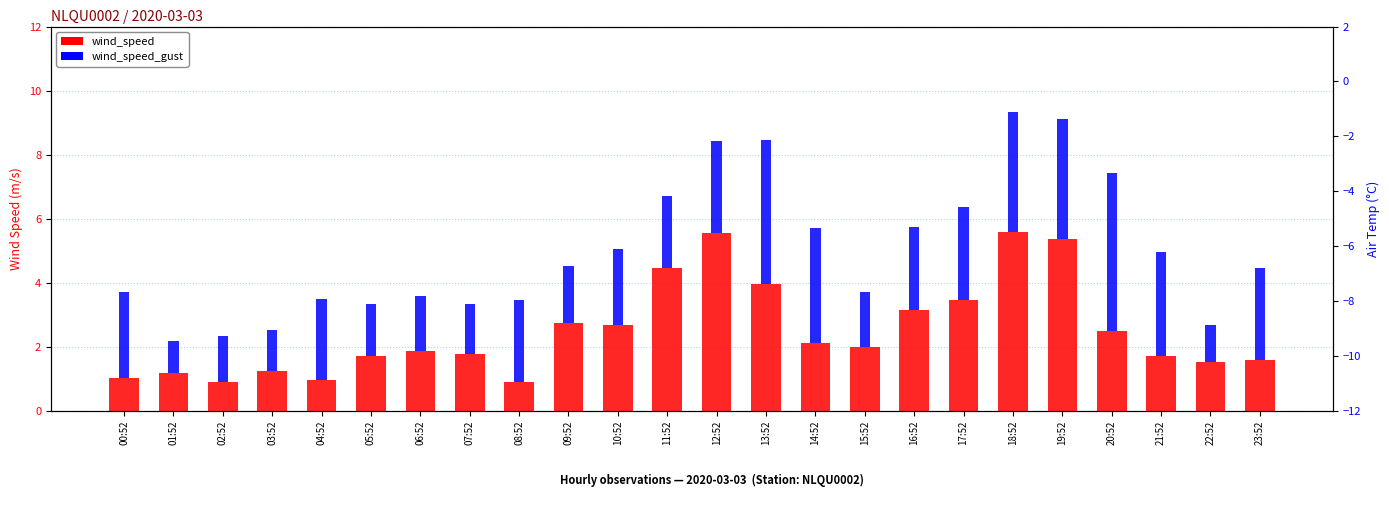

Read the wind_speed value at 15:52.

2.0